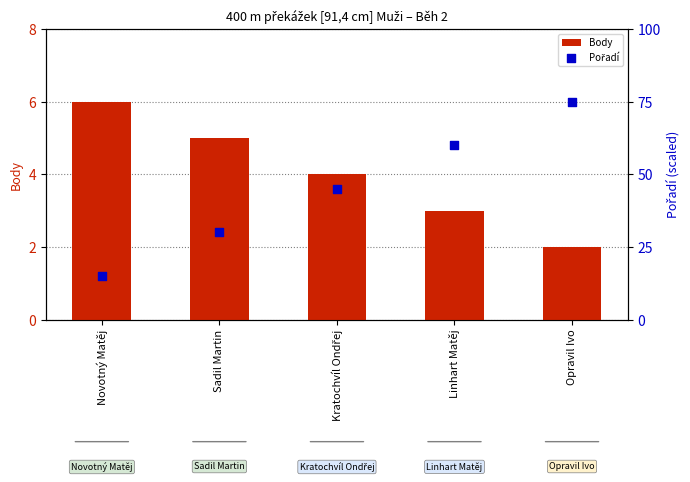

At which category is the sum across all series the highest?

Opravil Ivo